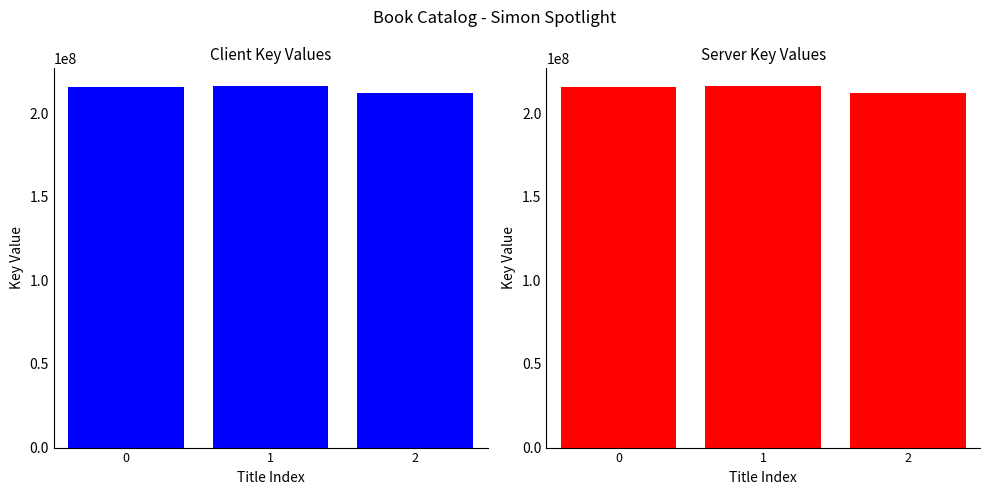

Reading left to right, transcribe all the data shown in this chart.

215942234	216033936	212002427